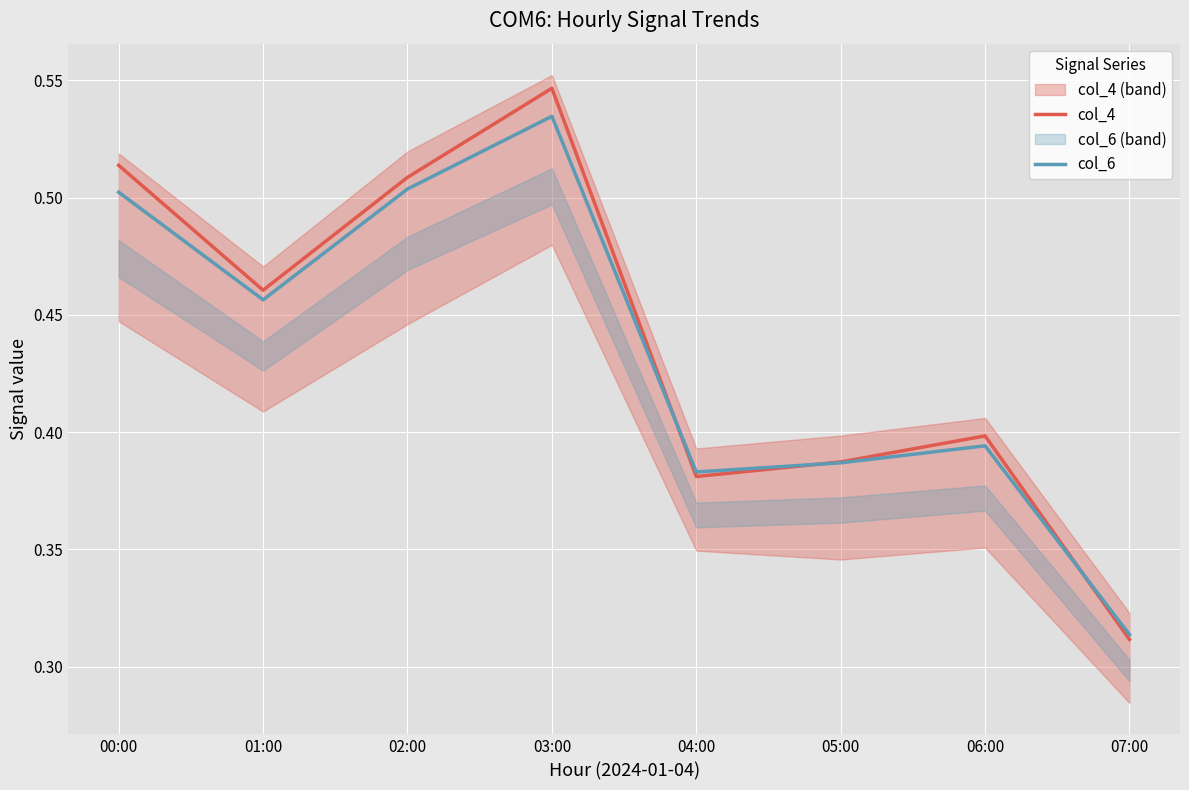

What is the difference between the second highest and second lowest values in the col_4 series?

0.1